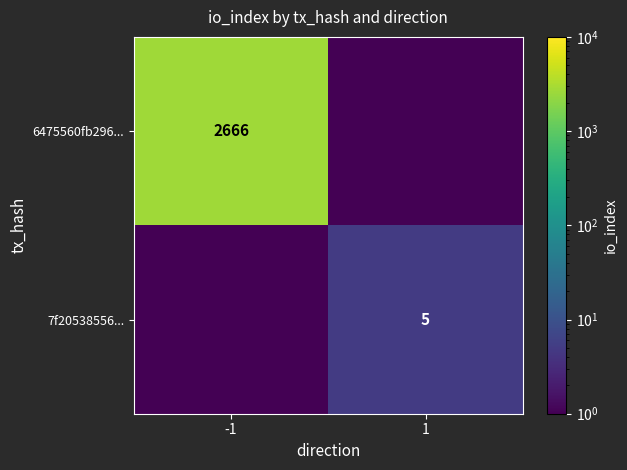

True or false: 6475560fb296... has a value of 1862.1 at -1.

False